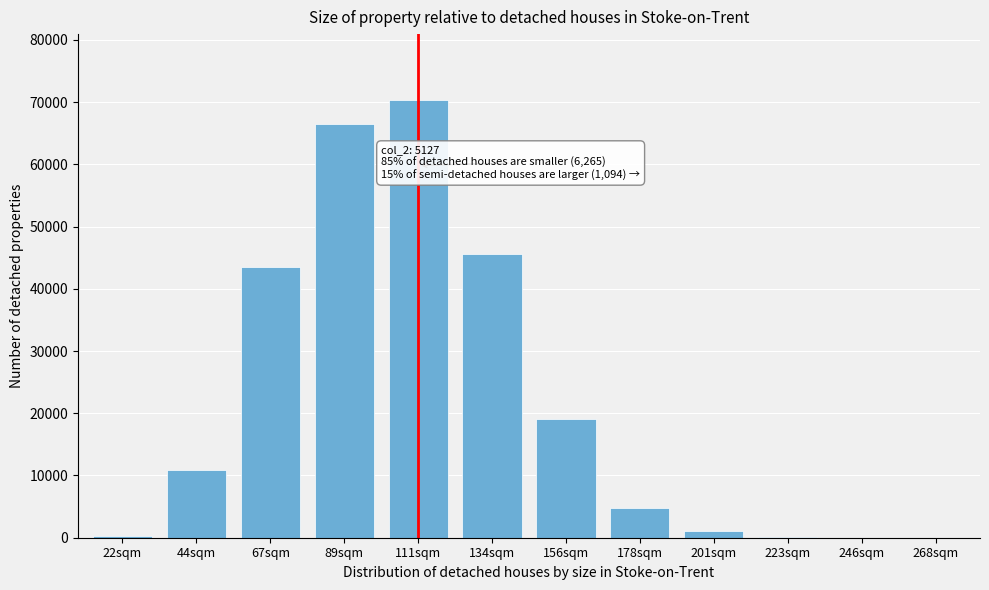

What is the maximum value shown in the chart?

70360